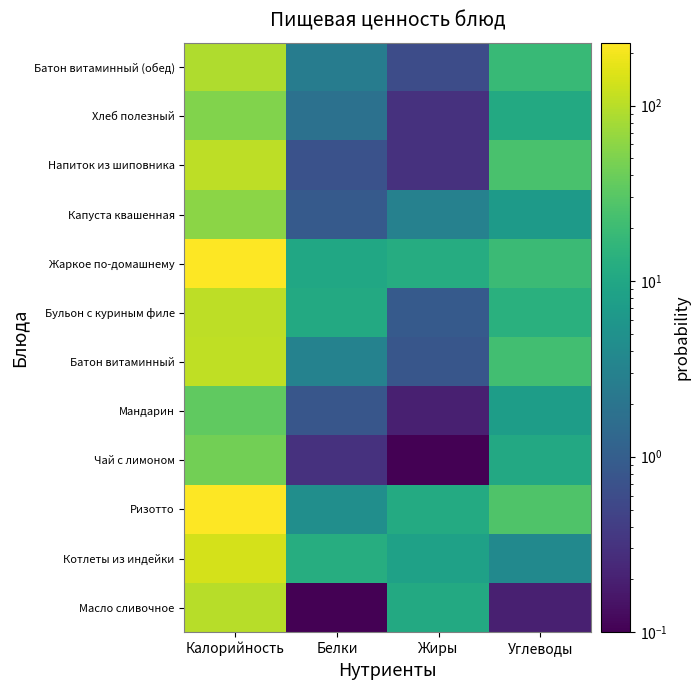

What is the spread (max minus min) of values at Углеводы?

27.0